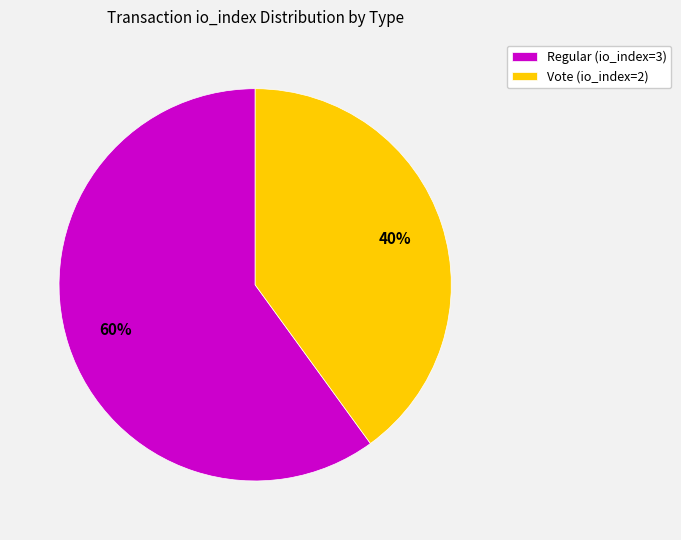

Which slice is the smallest?

Vote (io_index=2)